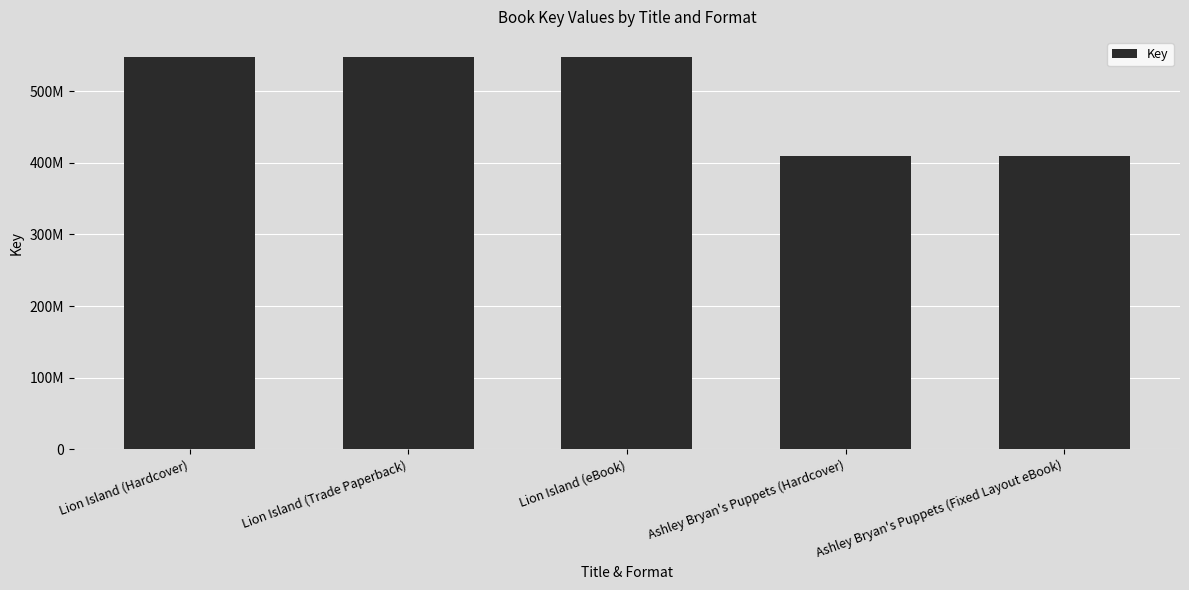

Does the chart contain any negative values?

No